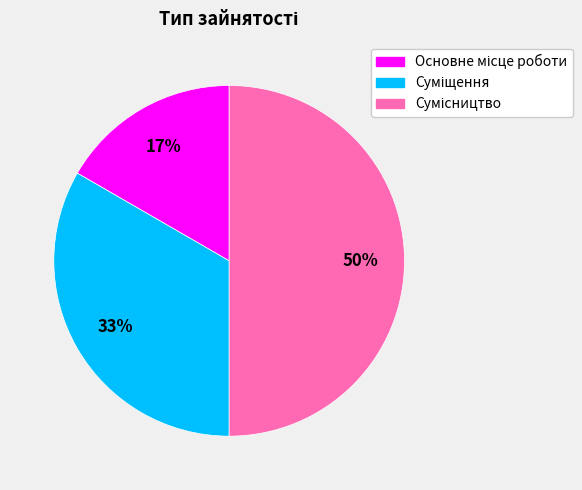

How many segments does this pie chart have?

3